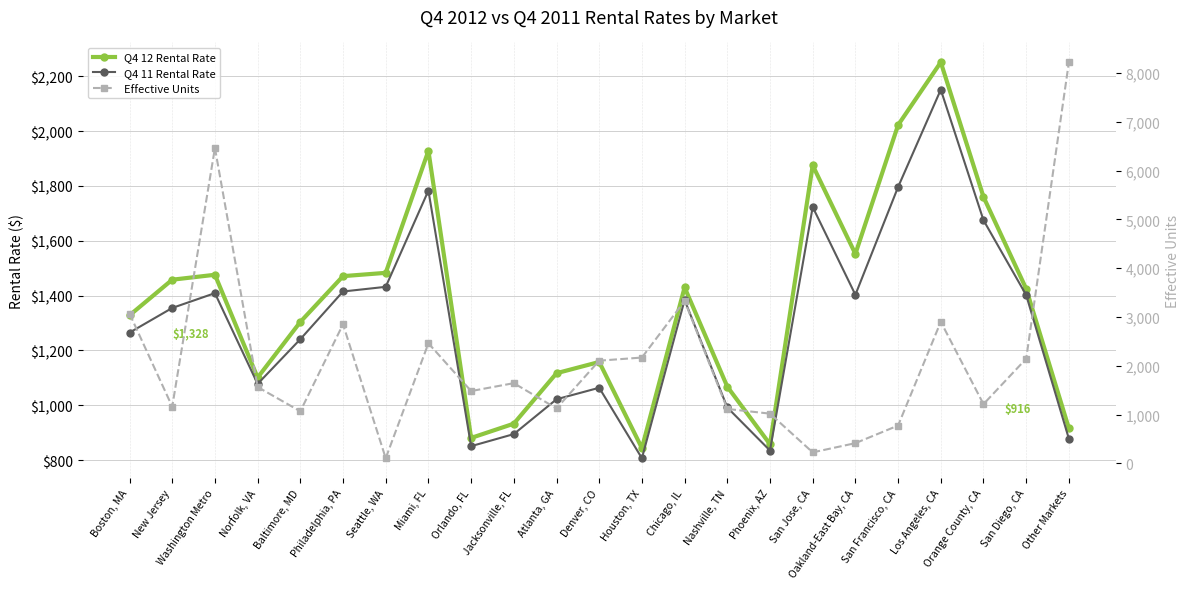

Which series has the largest total across all categories?

Effective Units